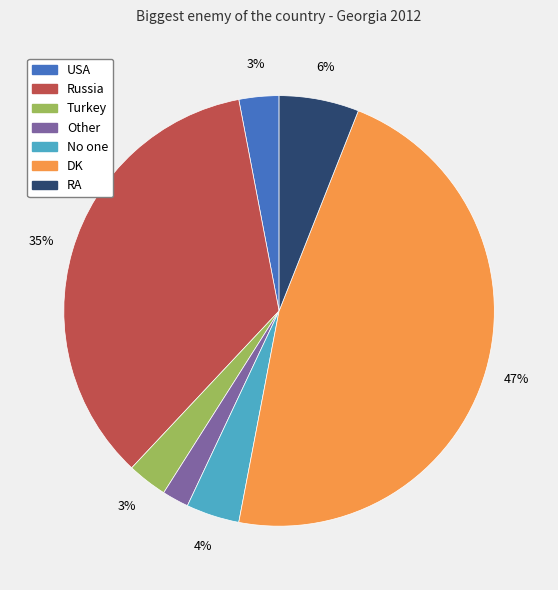

Is there a majority slice in this chart?

No